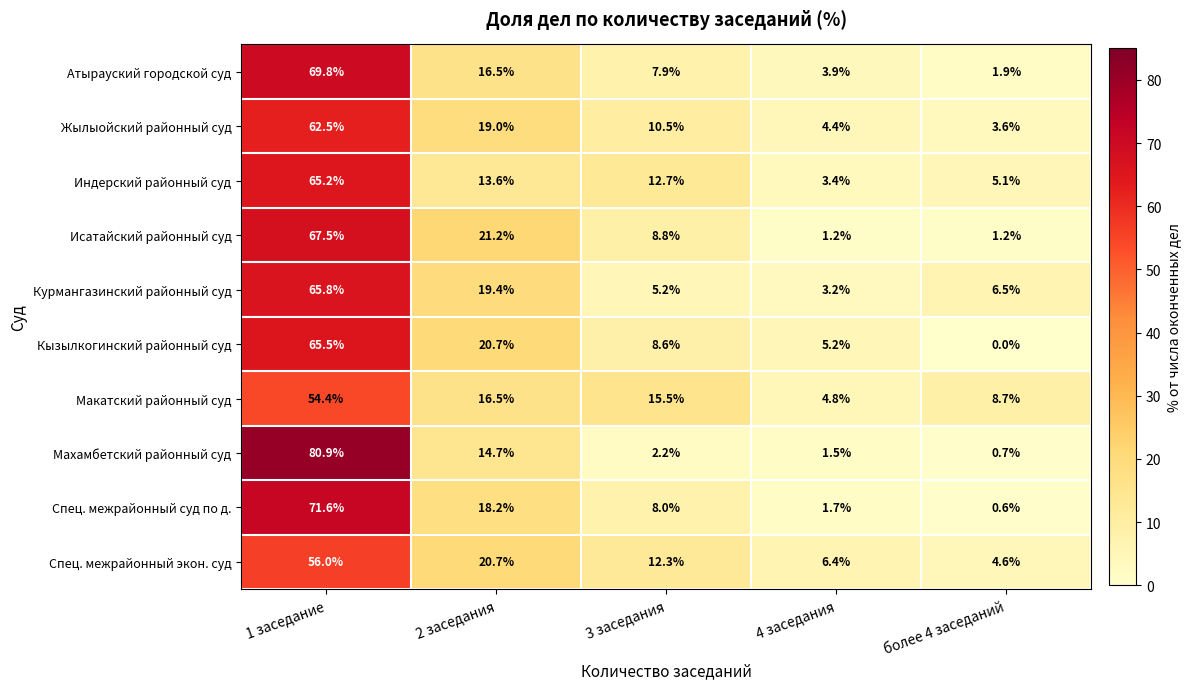

True or false: Махамбетский районный суд has a value of 113.7 at 1 заседание.

False